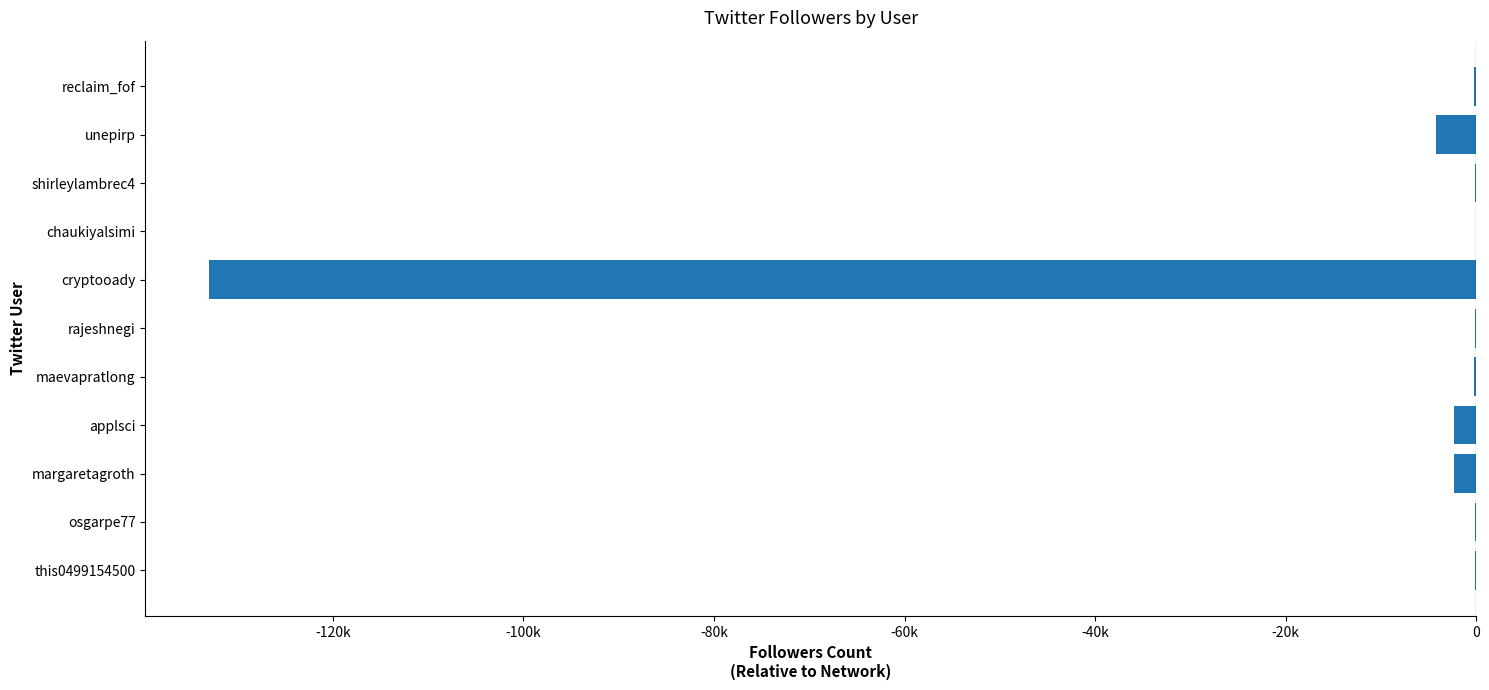

Are the bars horizontal?

Yes